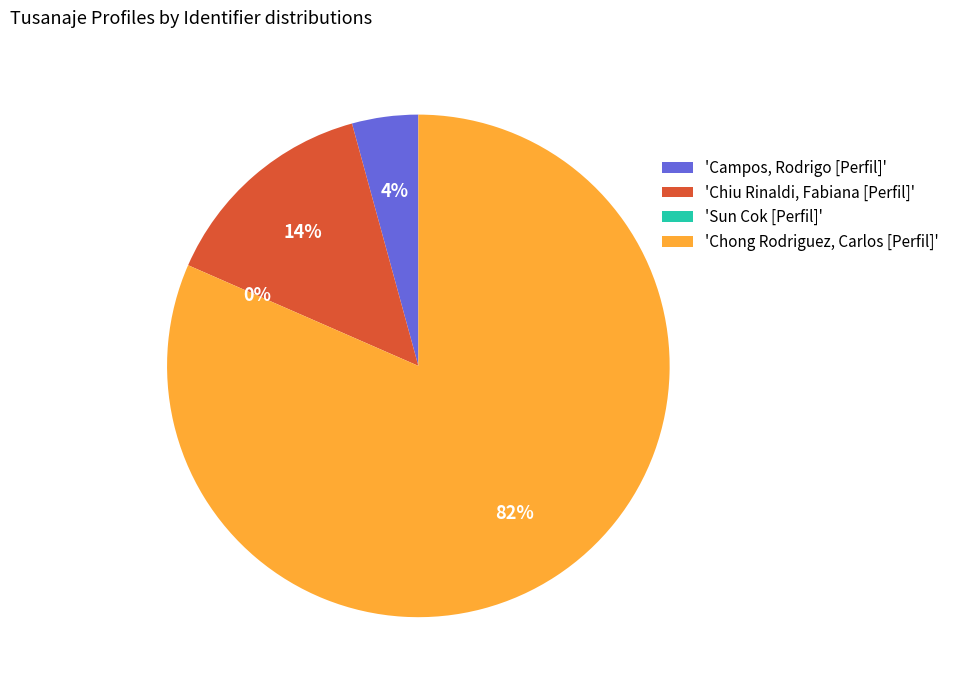

Approximately how many times larger is the value at Campos, Rodrigo [Perfil] compared to Chong Rodriguez, Carlos [Perfil]?

0.1